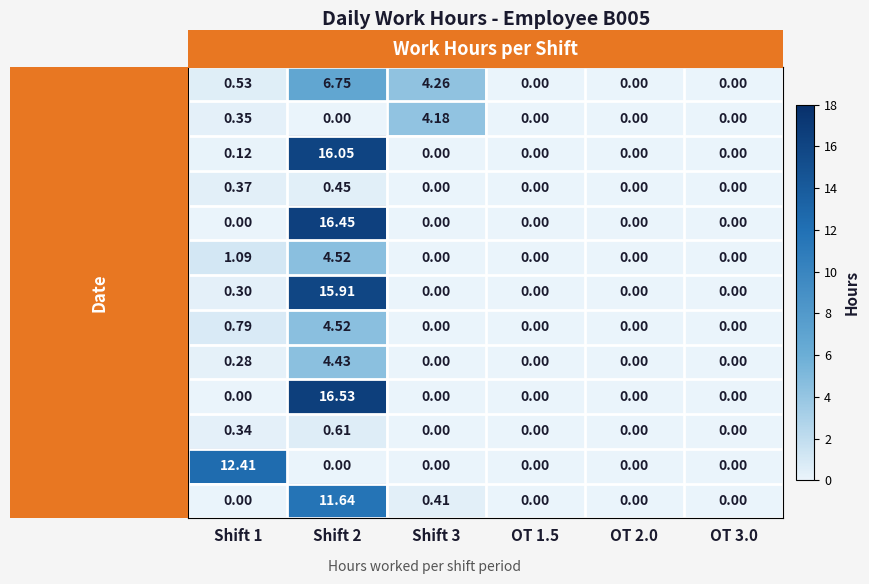

What is the greatest value displayed?

16.5